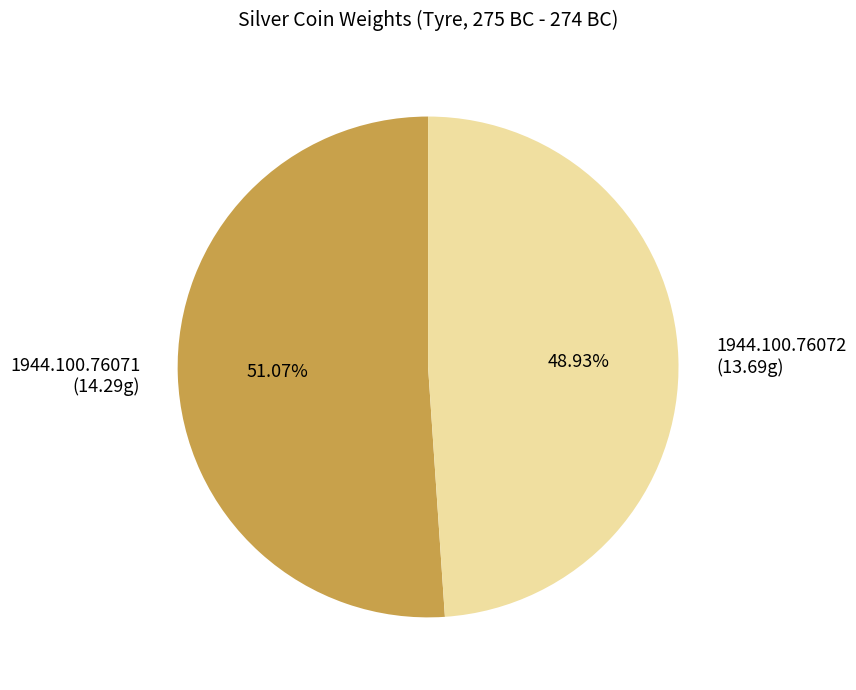

The 1944.100.76071 slice represents 51% of the pie. True or false?

True